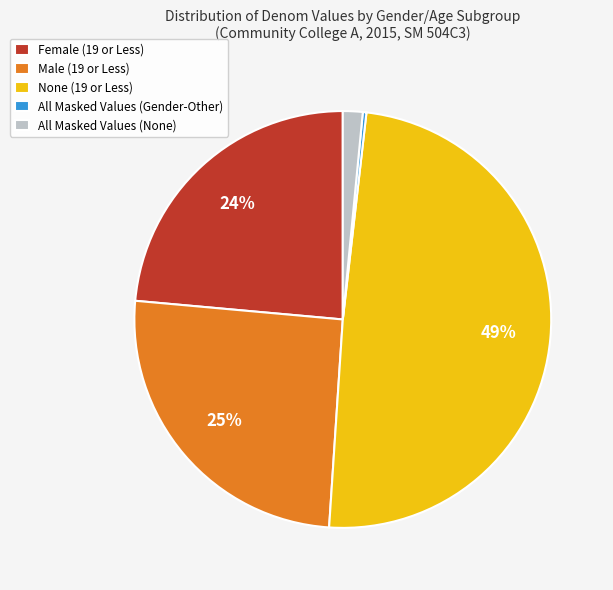

To the nearest percent, what is the average slice percentage?

20%